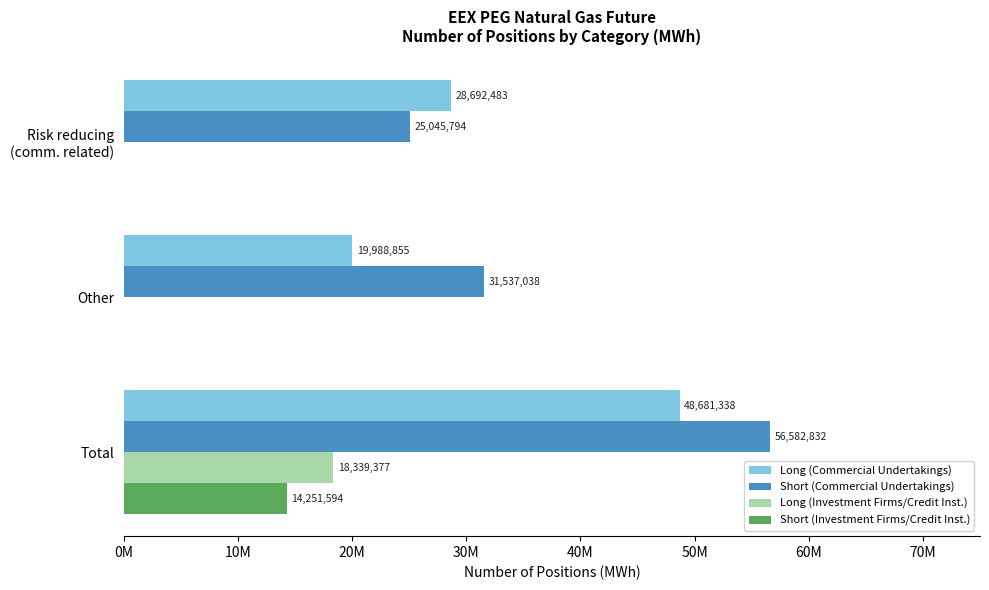

What are all the series names shown in the legend?

Long (Commercial Undertakings), Short (Commercial Undertakings), Long (Investment Firms/Credit Inst.), Short (Investment Firms/Credit Inst.)